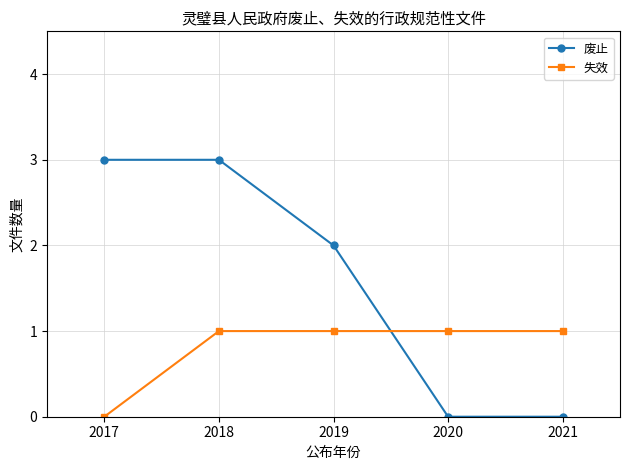

True or false: 废止 and 失效 cross at least once.

True